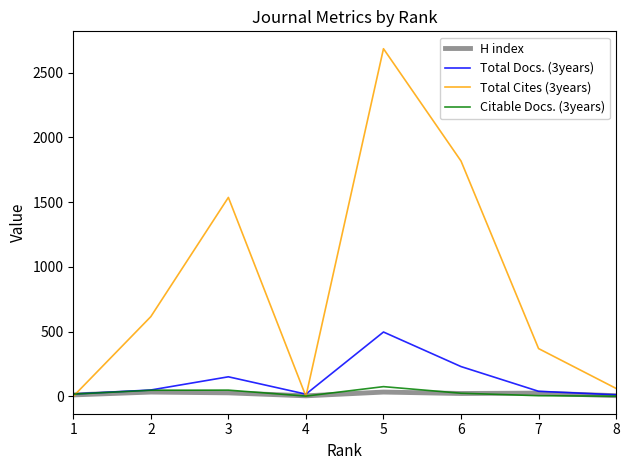

How many categories are shown in the chart?

8